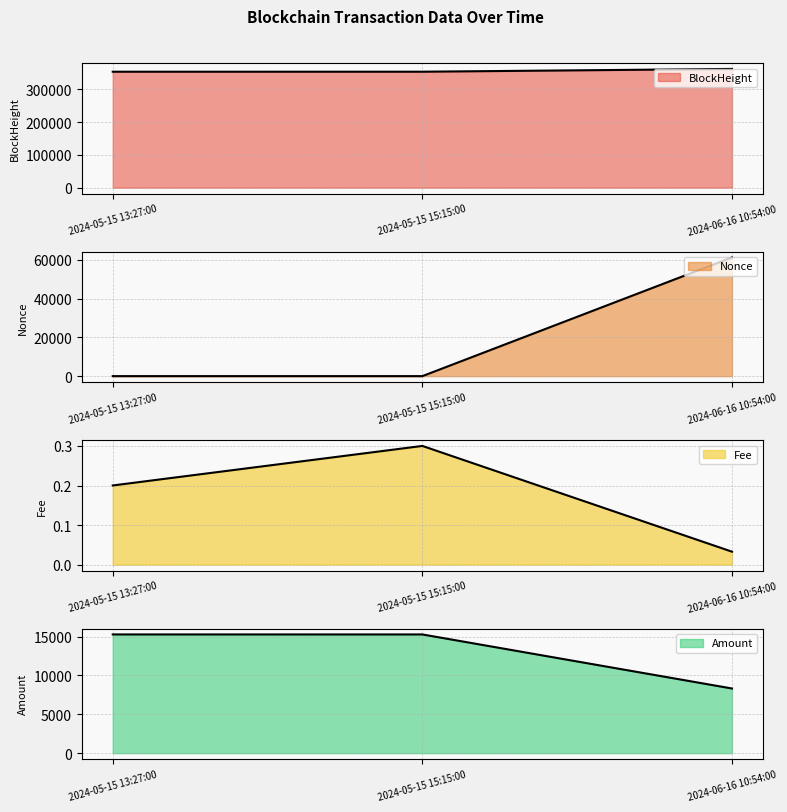

Reading right to left, list all the values displayed in this chart.

BlockHeight: 362732.0	354252.0	354230.0
Nonce: 61314.0	0.0	1.0
Fee: 0.0	0.3	0.2
Amount: 8315.1	15268.7	15270.0